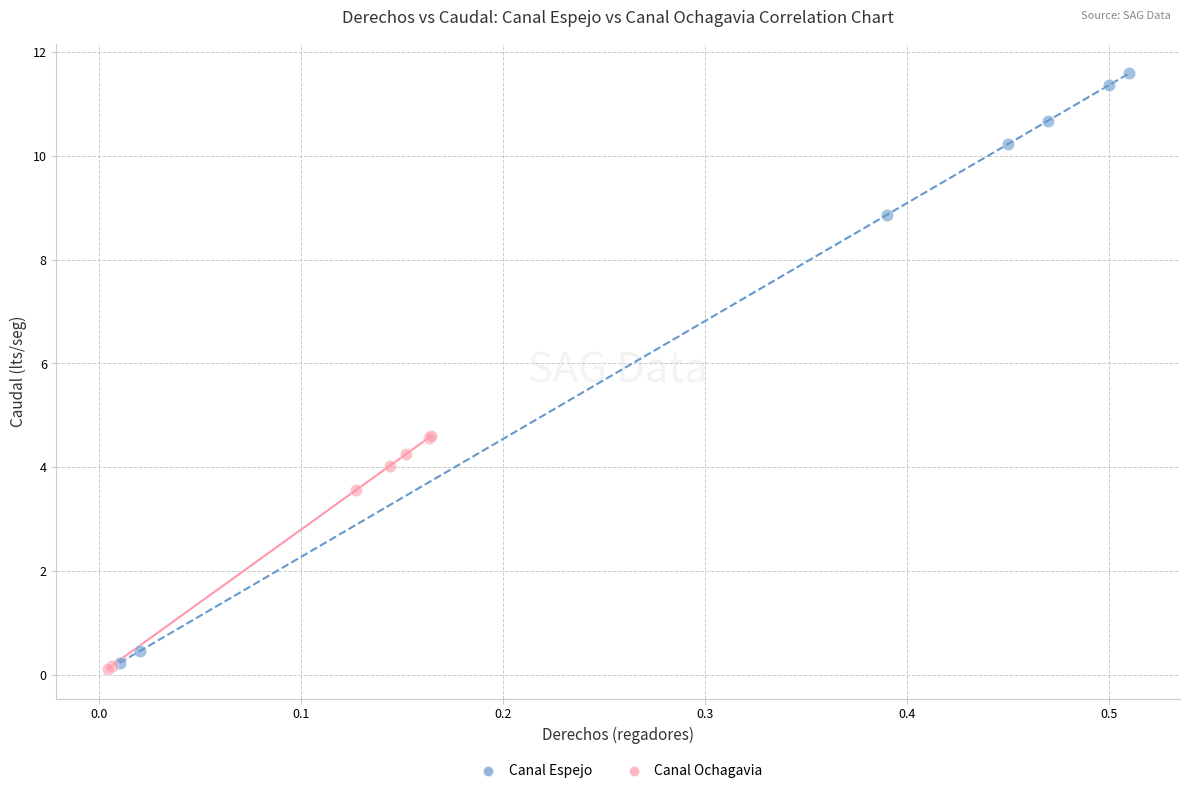

Which series has the largest Y range (max minus min)?

Canal Espejo